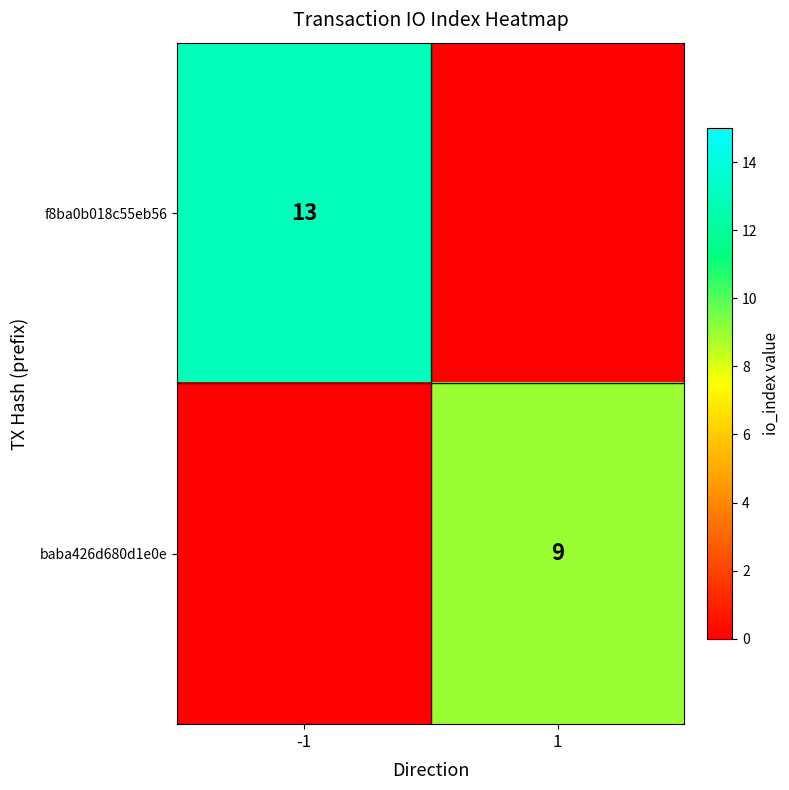

Is it true that baba426d680d1e0e equals 14 at 1?

False